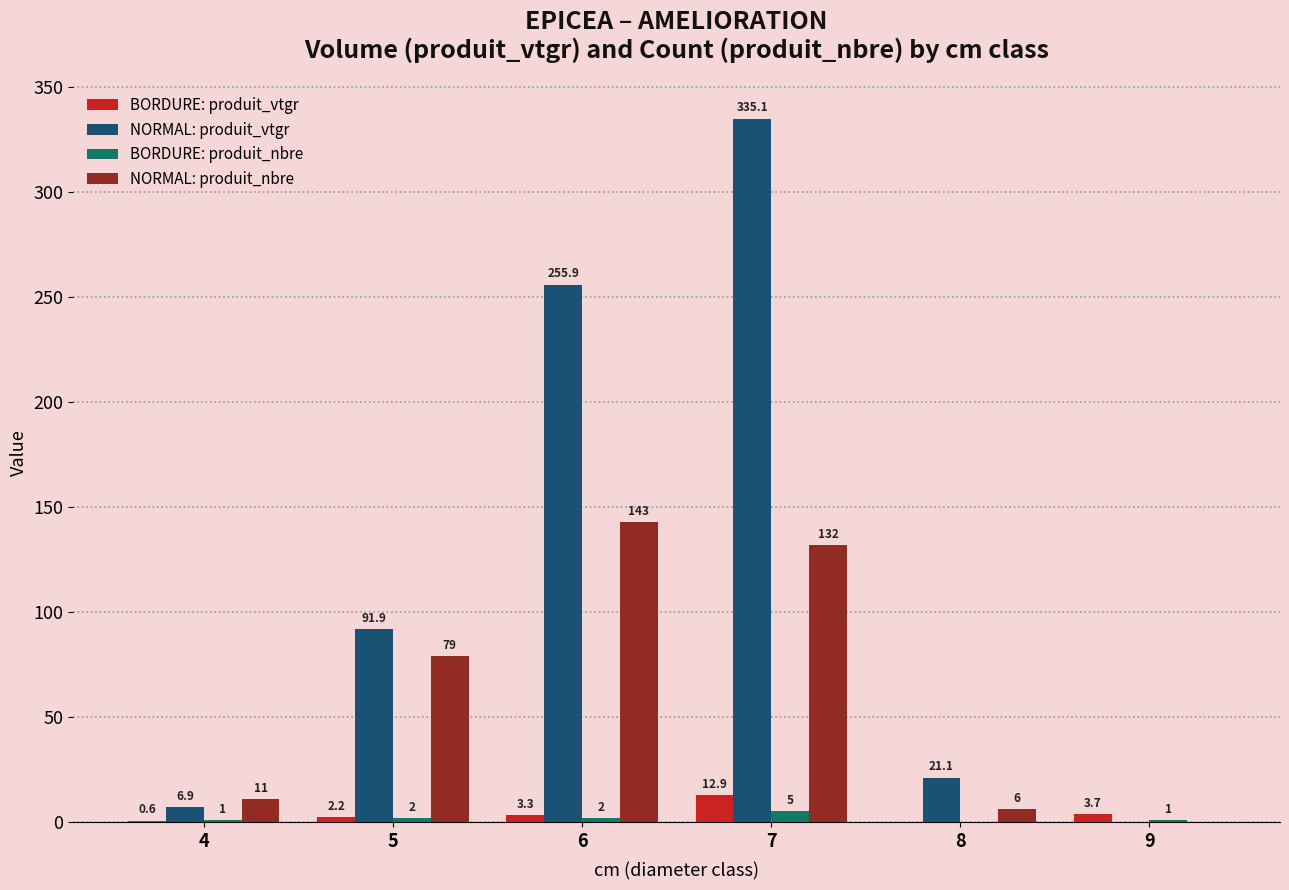

Is the value of NORMAL: produit_vtgr at 6 greater than the value of BORDURE: produit_nbre at 4?

Yes